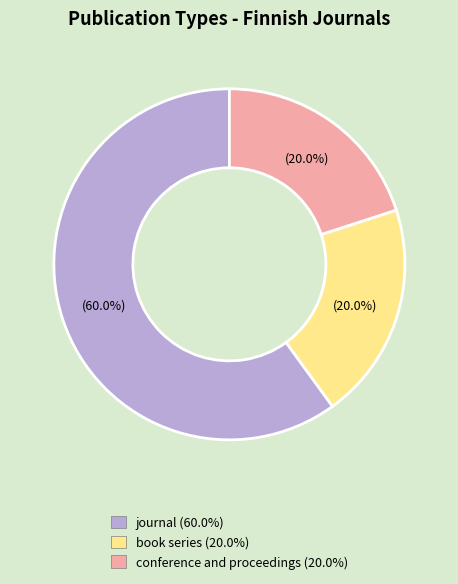

How many slices are in this pie chart?

3